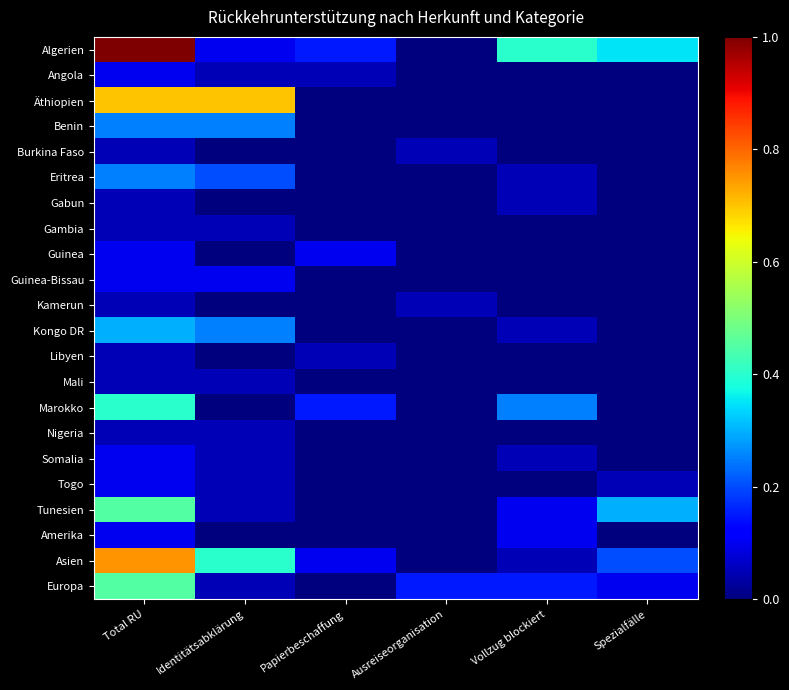

Rank the series at Spezialfälle from lowest to highest value.

Angola, Äthiopien, Benin, Burkina Faso, Eritrea, Gabun, Gambia, Guinea, Guinea-Bissau, Kamerun, Kongo DR, Libyen, Mali, Marokko, Nigeria, Somalia, Amerika, Togo, Europa, Asien, Tunesien, Algerien